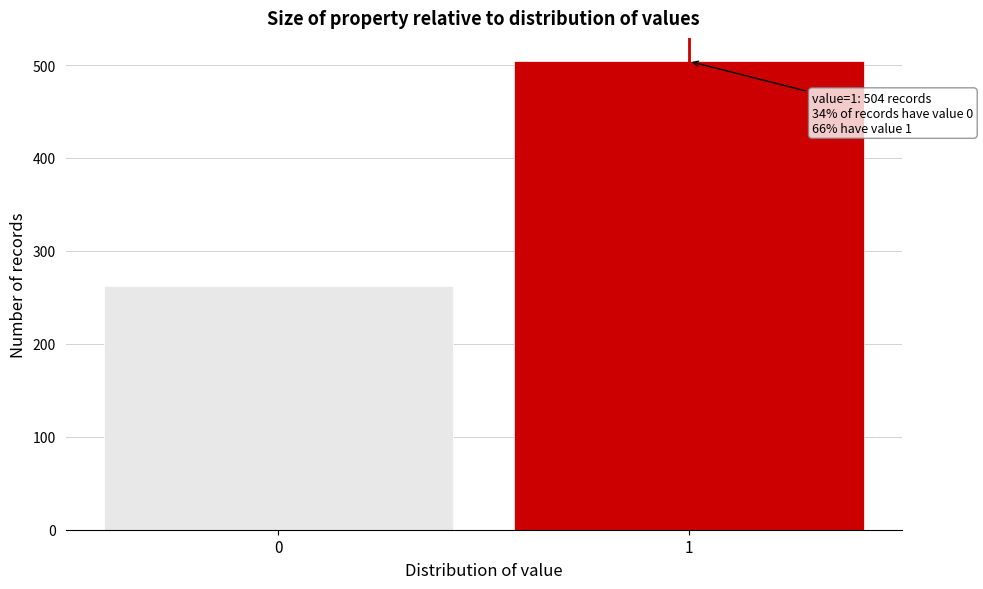

Reading left to right, list all the values displayed in this chart.

262	504